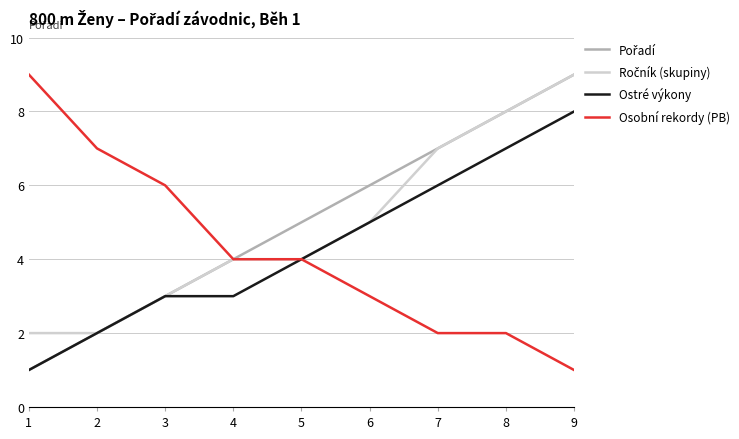

What is the spread (max minus min) of values at 7?

5